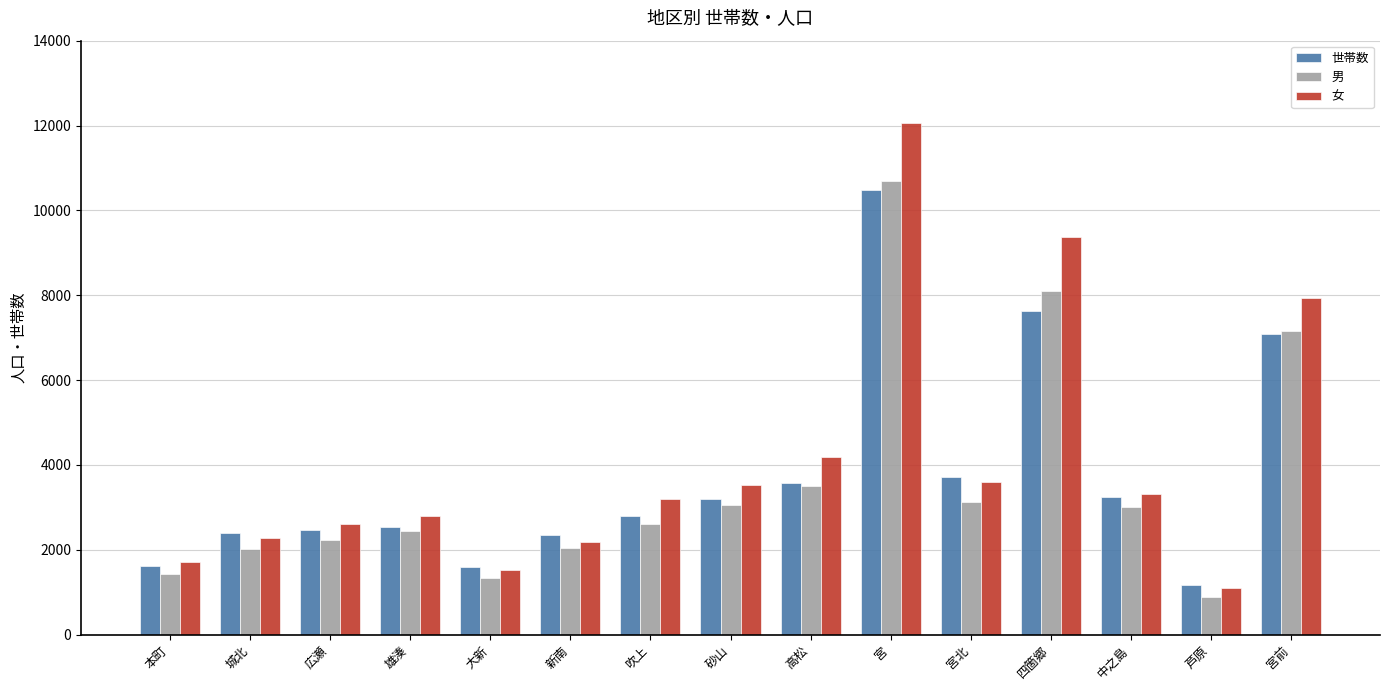

How many bars are there in each group?

3